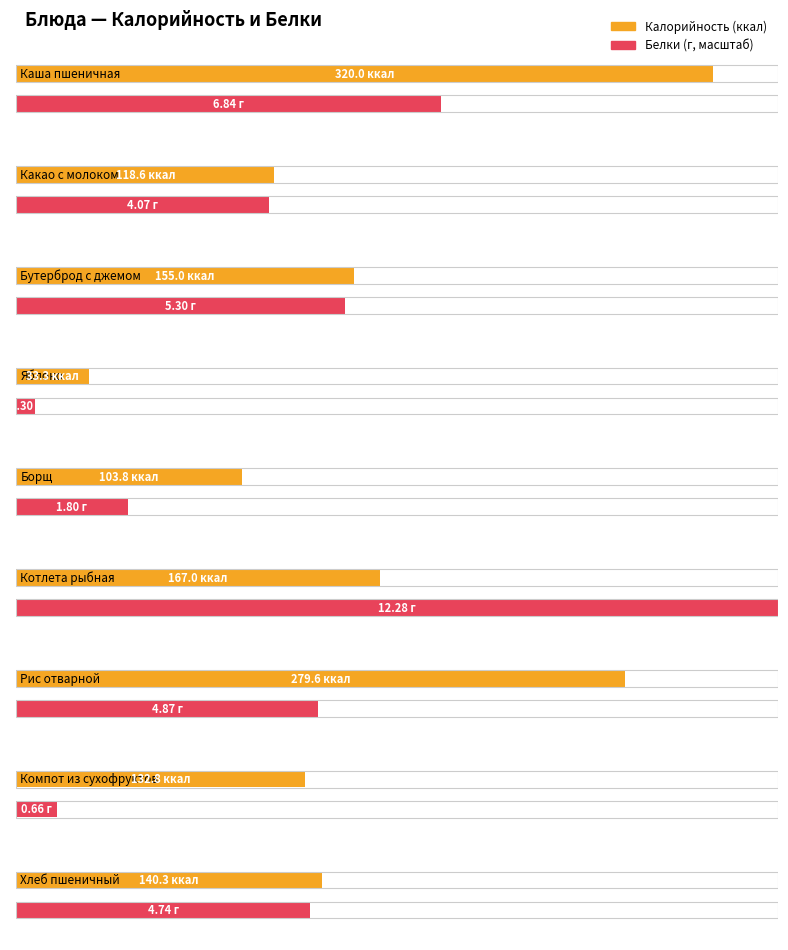

What is the label of the 4th bar from the left?

Яблоко